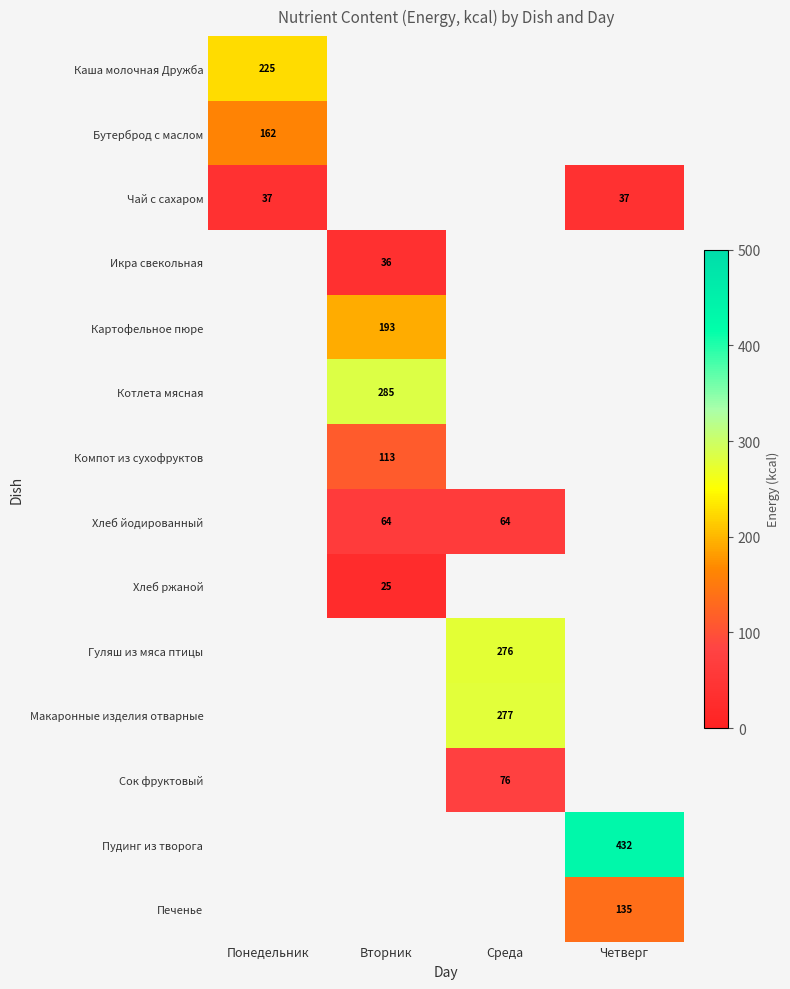

At how many categories does at least one series exceed 262?

3